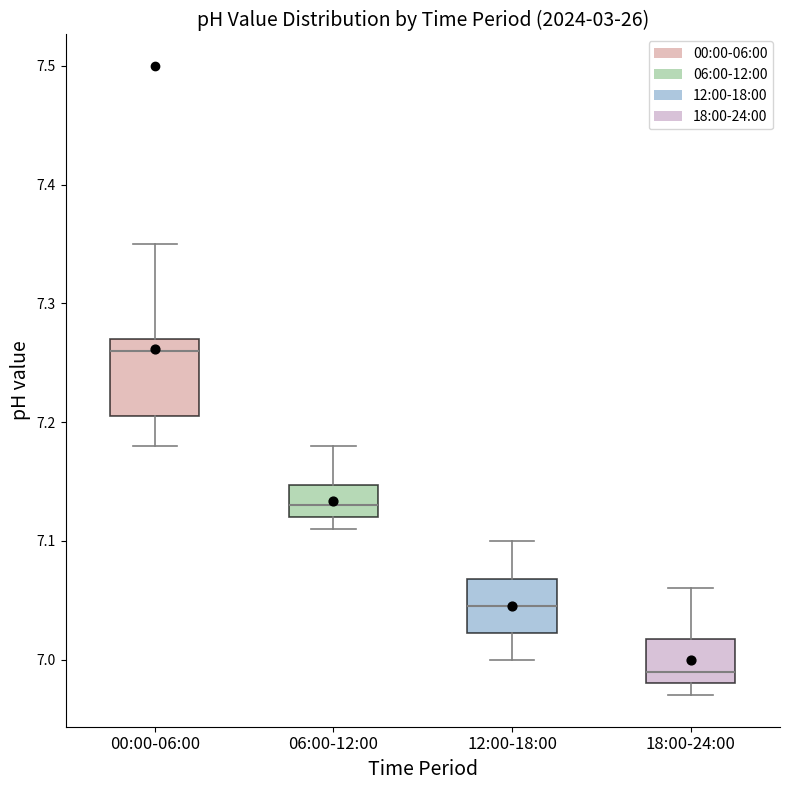

Reading left to right, transcribe this box plot: for each box, give where its median line is, the range the box spans, and where its two whiskers end, as read against the y-axis. The values are not printed on the chart, so give them approximately, as read against the axis.

00:00-06:00: median 7.26, box 7.21 to 7.27, whiskers 7.18 to 7.35
06:00-12:00: median 7.13, box 7.12 to 7.15, whiskers 7.11 to 7.18
12:00-18:00: median 7.05, box 7.02 to 7.07, whiskers 7.00 to 7.10
18:00-24:00: median 6.99, box 6.98 to 7.02, whiskers 6.97 to 7.06